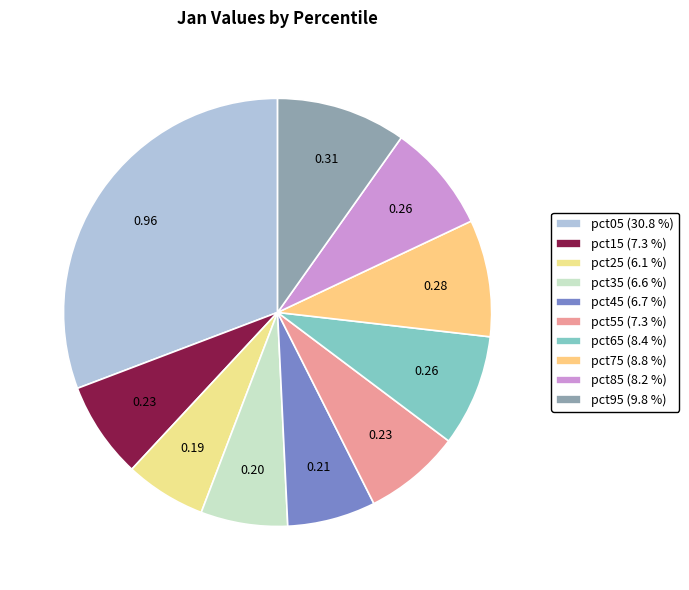

To the nearest percent, what is the average slice percentage?

10%